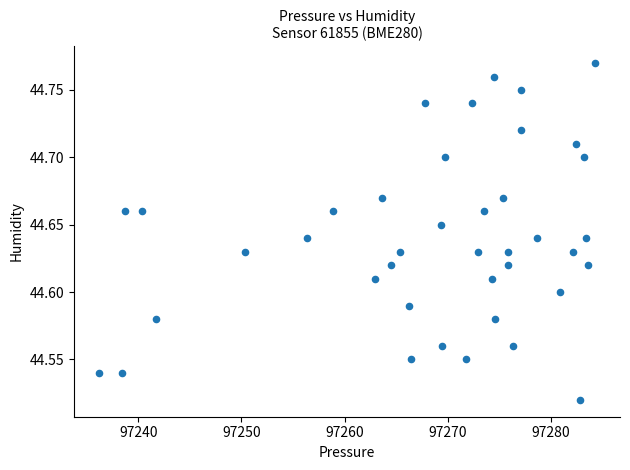

What is the range of X values (max minus min)?

48.2